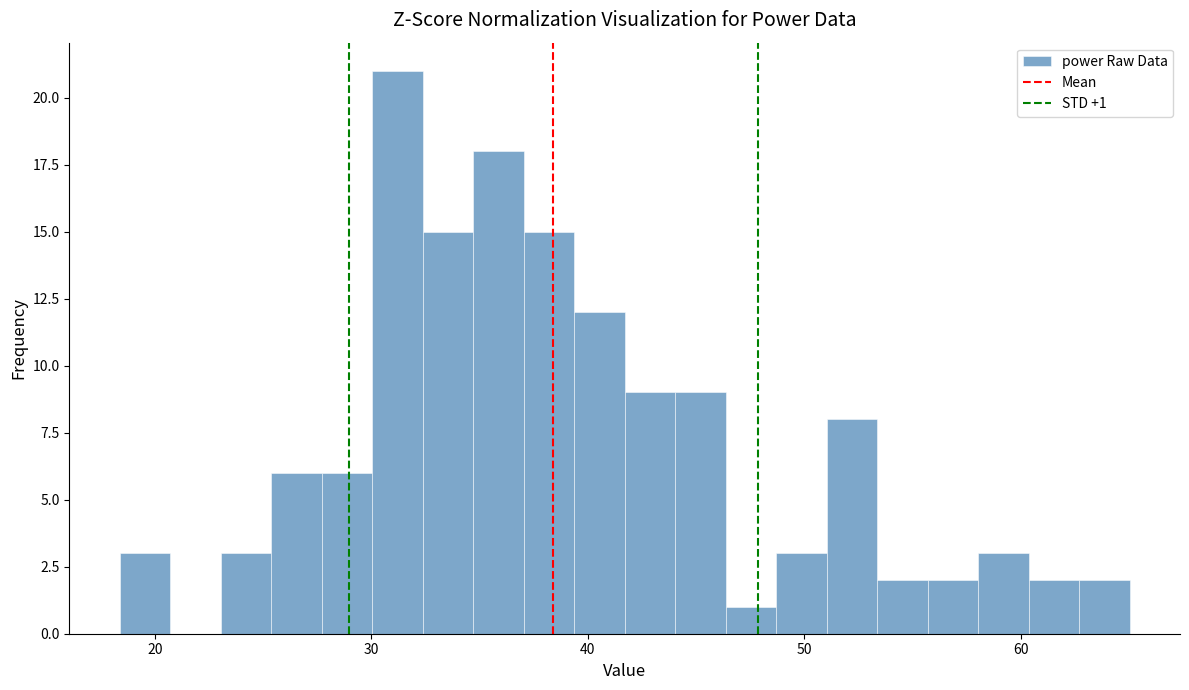

Around what value on the x-axis is the tallest bar? Give the approximate position of its centre, as read against the axis.

31